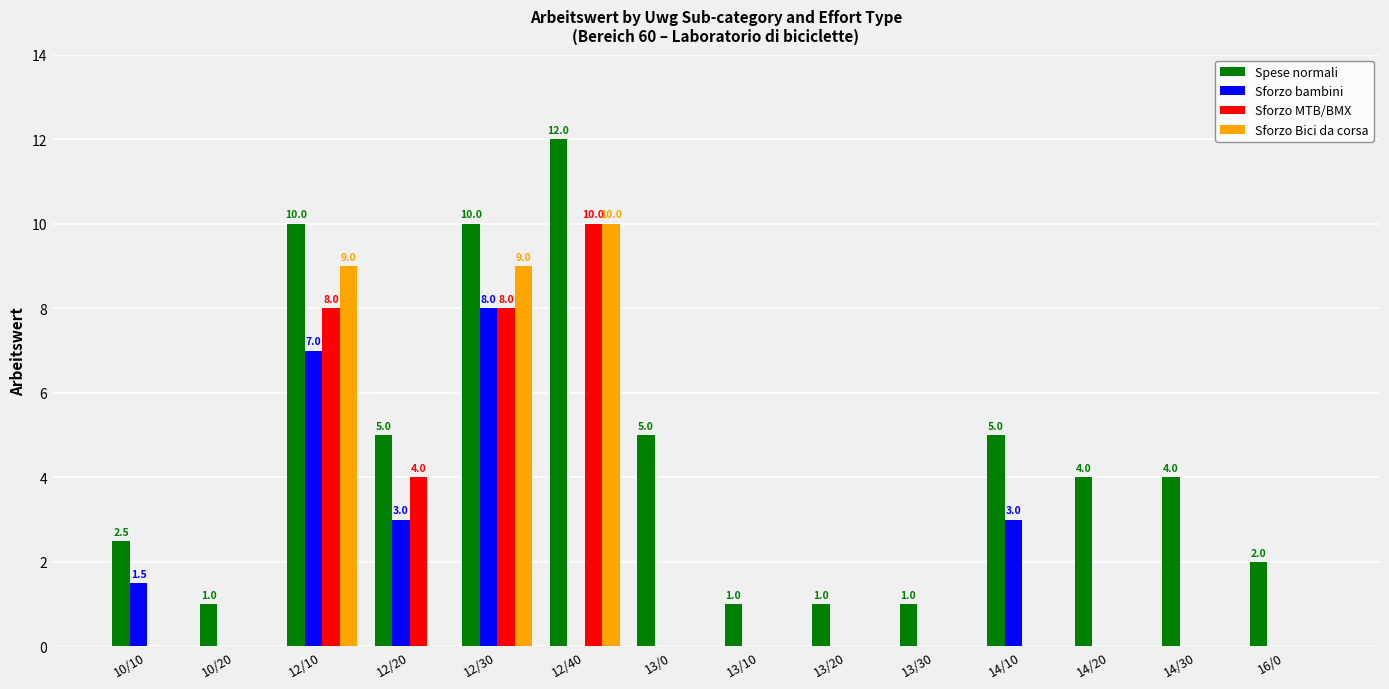

Which category has the highest value in the Sforzo Bici da corsa series?

12/40